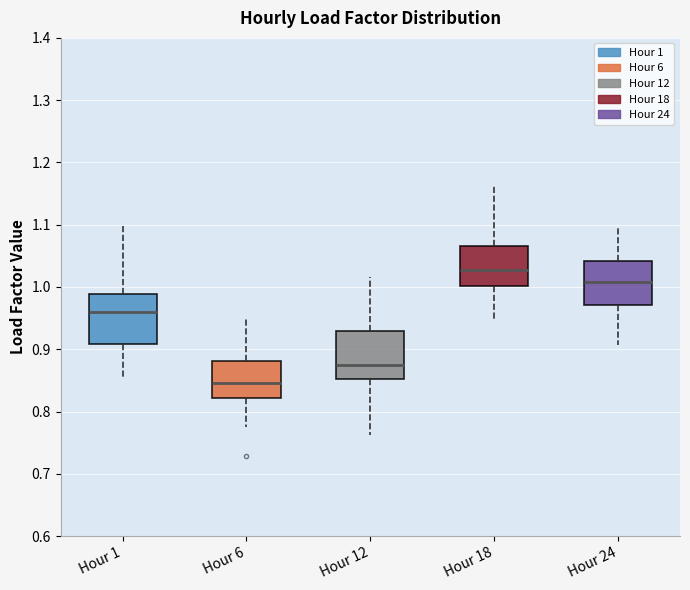

Reading left to right, read every box against the y-axis: the position of its median line, the range the box covers, and the ends of its whiskers. The values are not printed on the chart, so give them approximately, as read against the axis.

Hour 1: median 0.96, box 0.91 to 0.99, whiskers 0.85 to 1.10
Hour 6: median 0.85, box 0.82 to 0.88, whiskers 0.78 to 0.95
Hour 12: median 0.88, box 0.85 to 0.93, whiskers 0.76 to 1.02
Hour 18: median 1.03, box 1.00 to 1.07, whiskers 0.94 to 1.16
Hour 24: median 1.01, box 0.97 to 1.04, whiskers 0.91 to 1.10